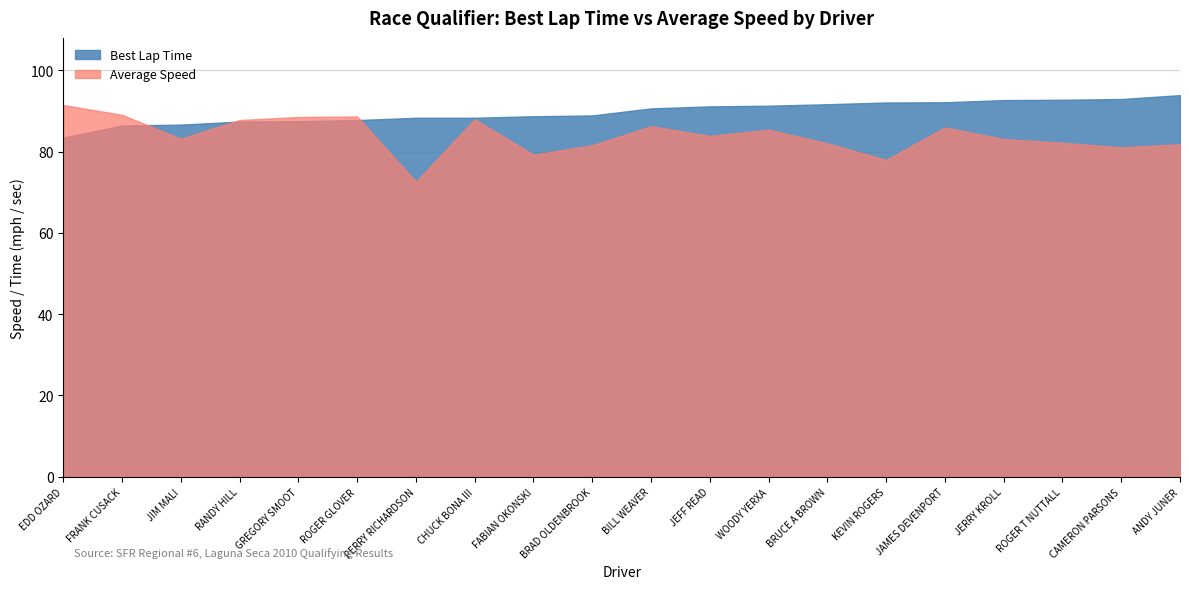

How many categories are shown in the chart?

20